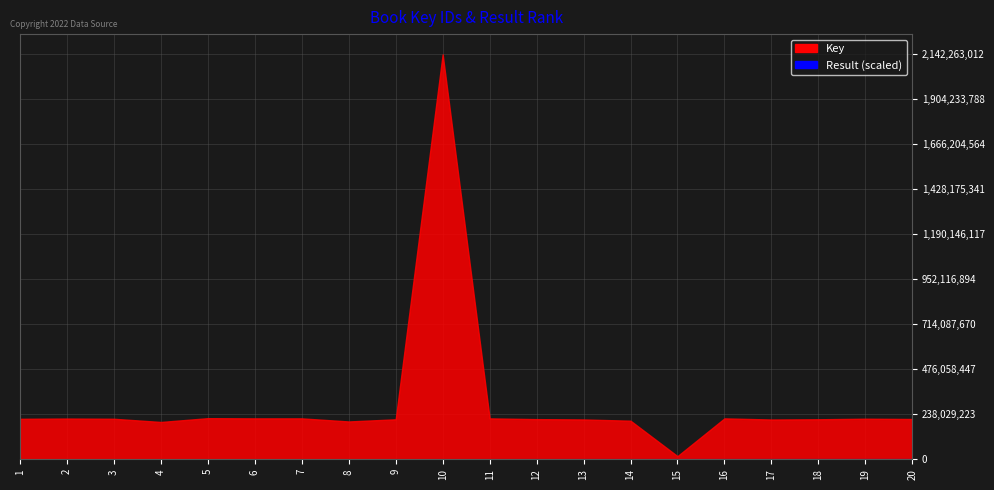

At which label does Result reach its peak?

20